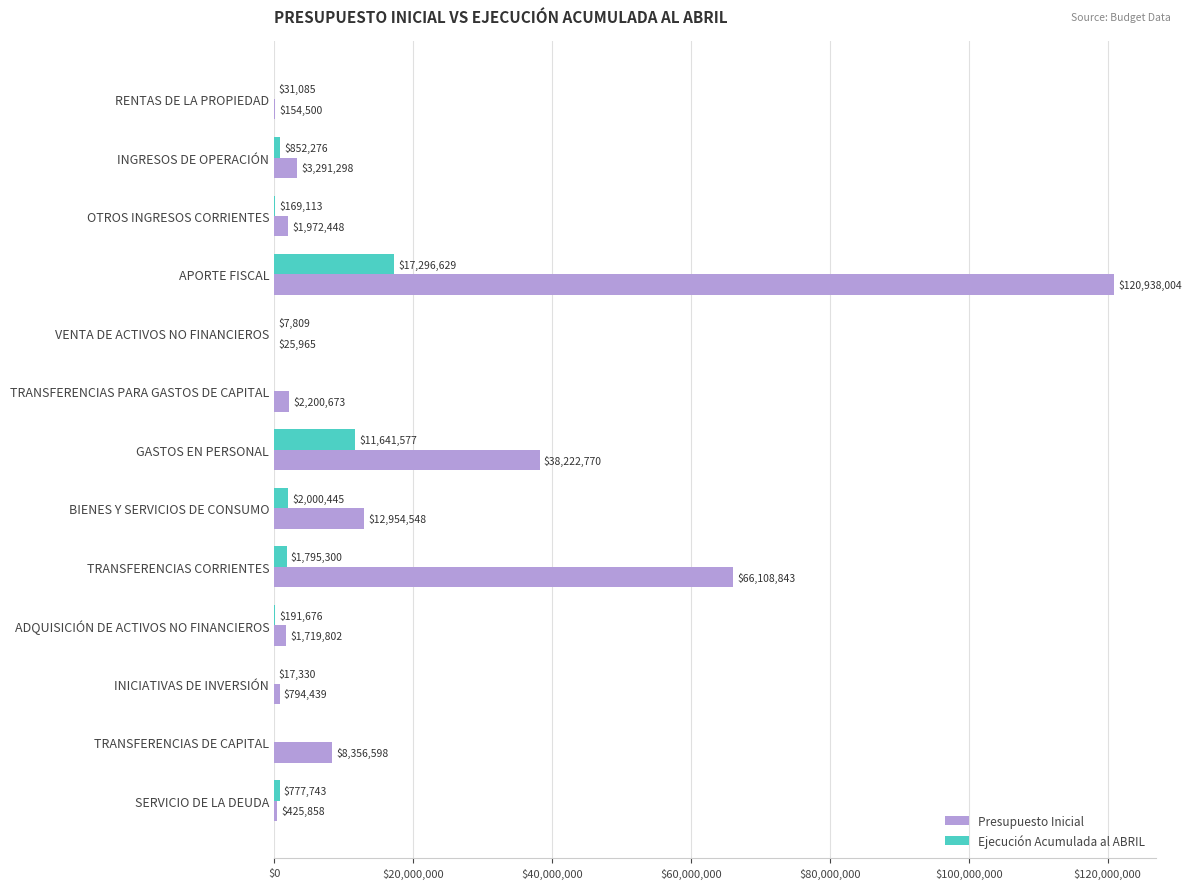

Between OTROS INGRESOS CORRIENTES and TRANSFERENCIAS CORRIENTES, which series saw the biggest shift?

Presupuesto Inicial